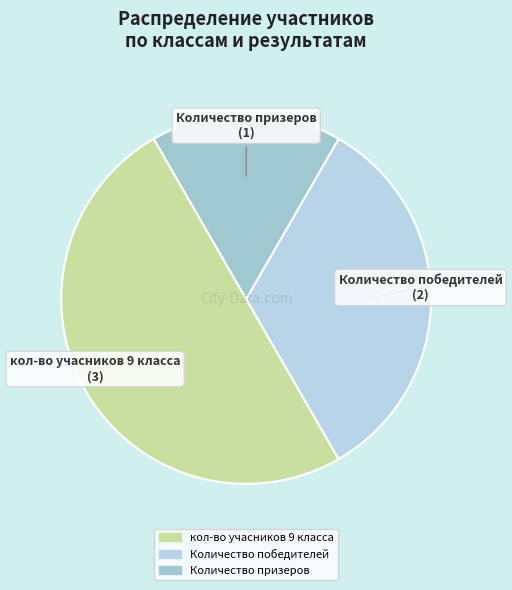

Which has a higher value, Количество призеров or Количество победителей?

Количество победителей